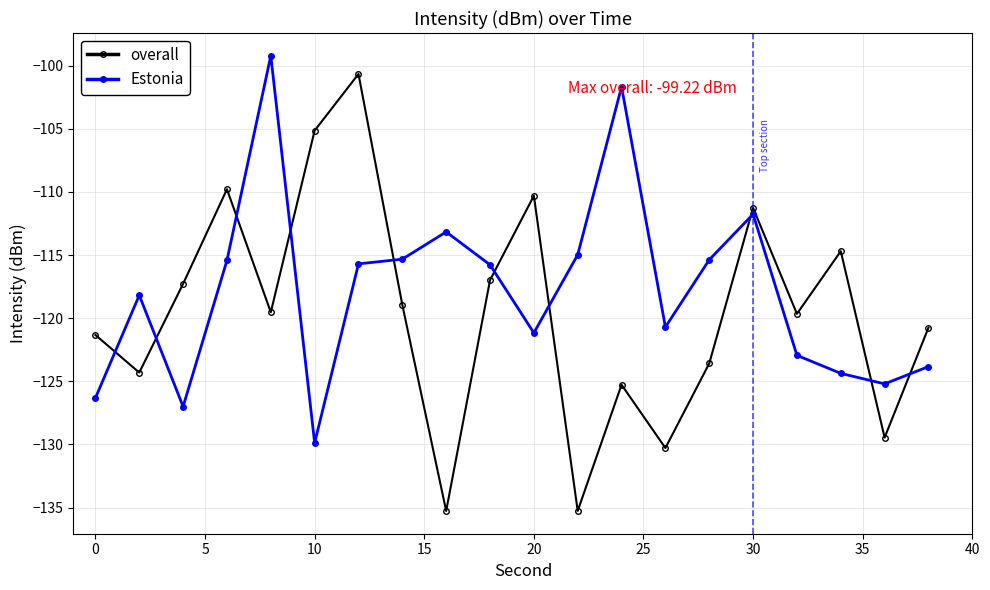

List the series in order of their overall mean, lowest first.

overall, Estonia